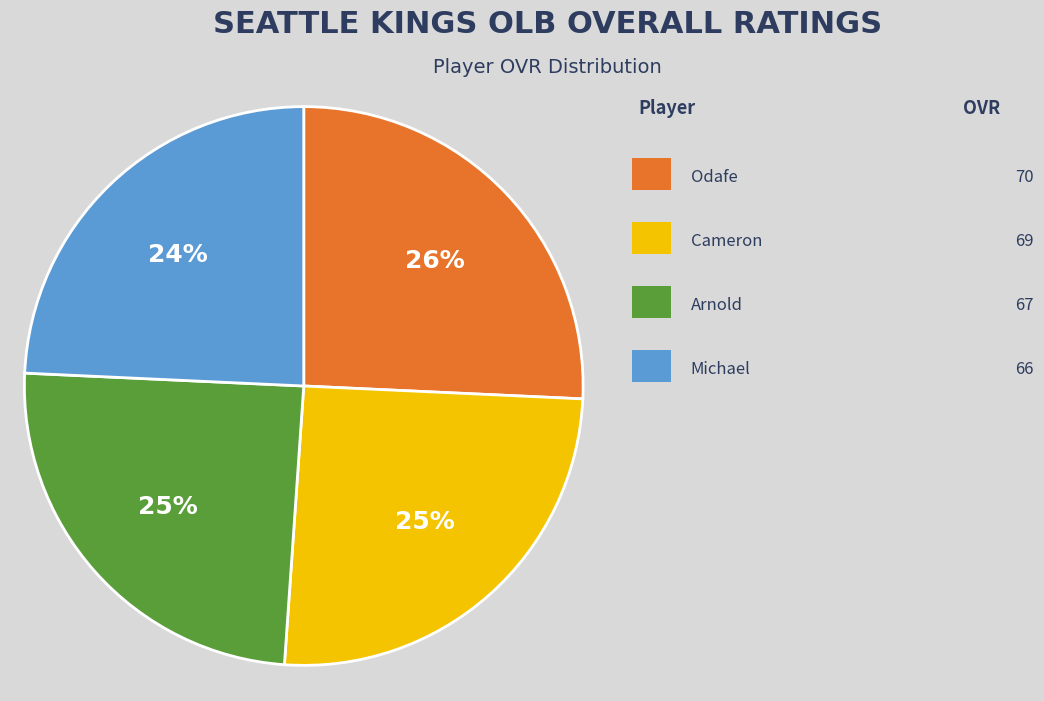

How many segments does this pie chart have?

4